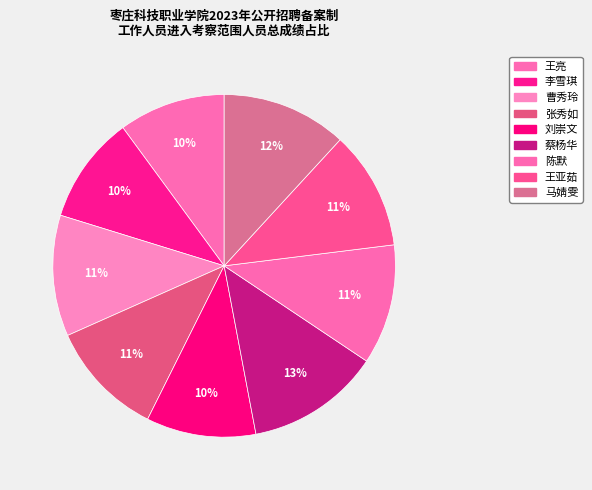

How much of the chart is everything except 陈默?

88.7%